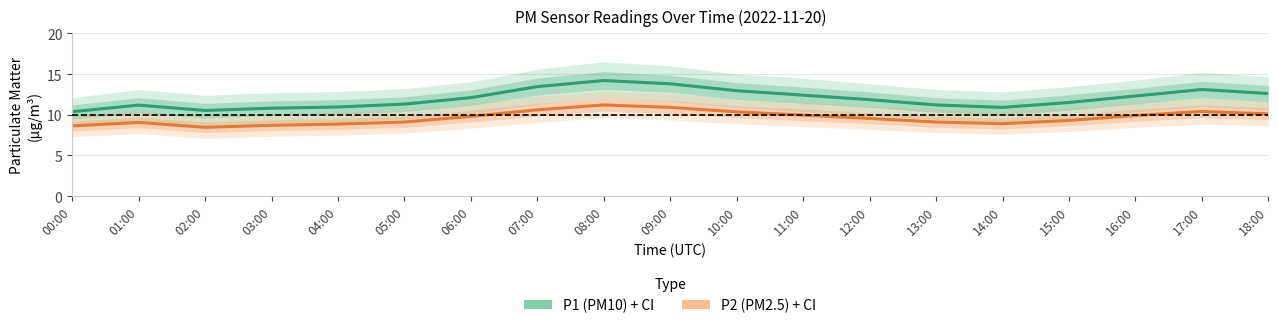

What is the maximum value shown in the chart?

14.2